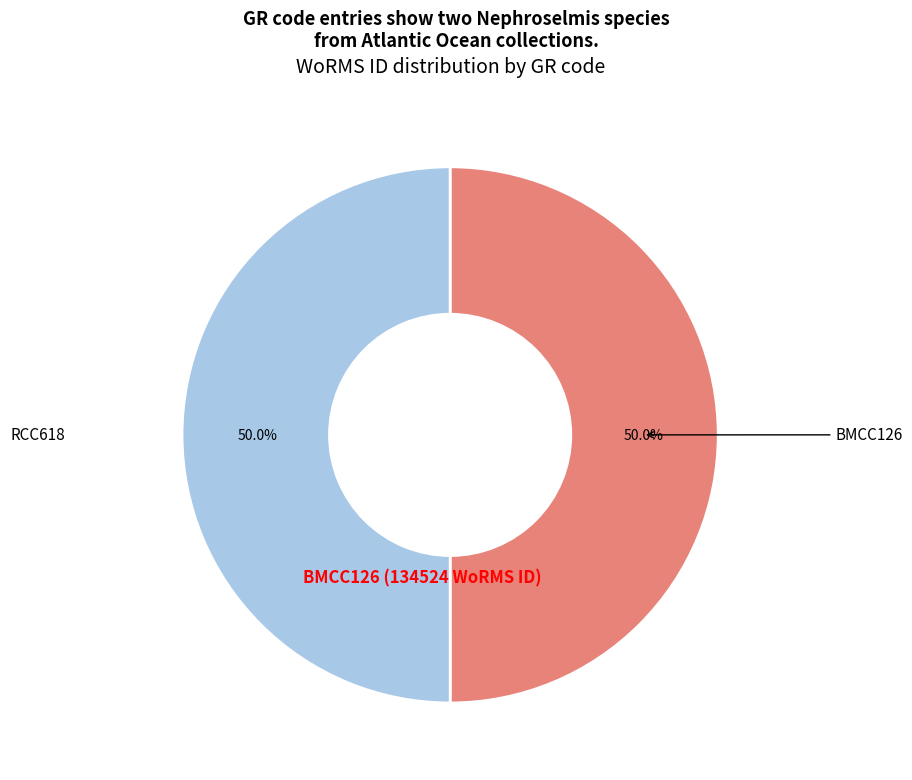

True or false: BMCC126 accounts for 50% of the total.

True